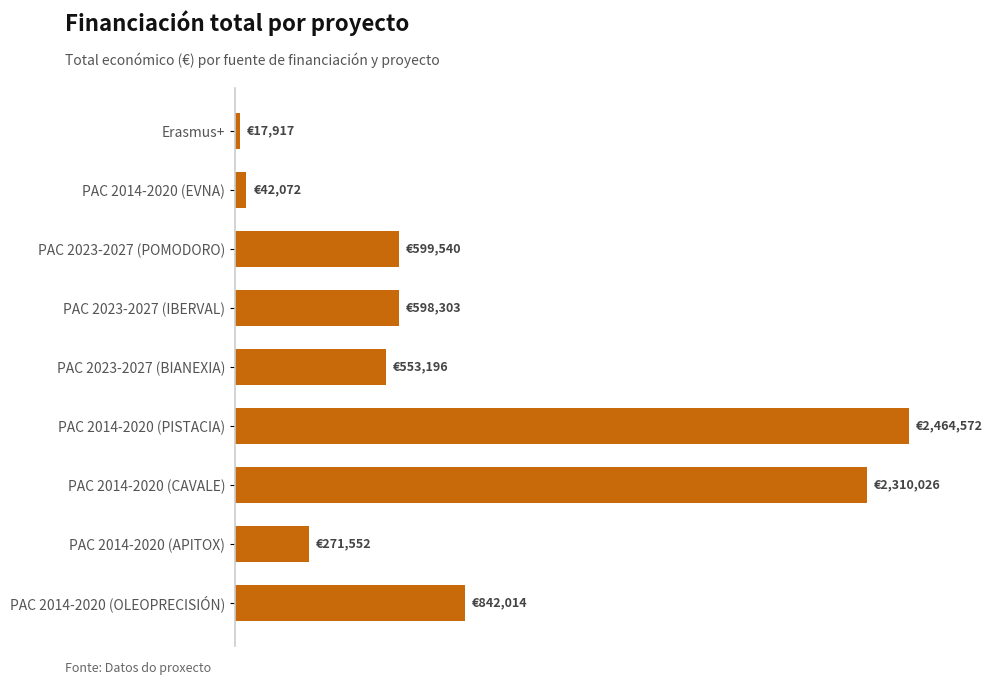

Are the bars horizontal?

Yes